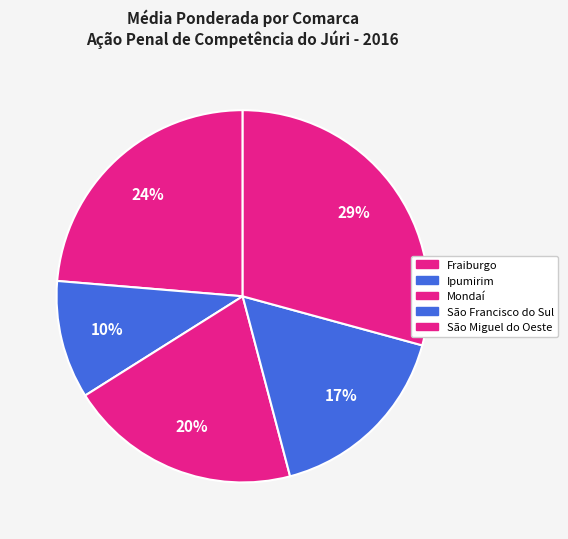

Which category has the smallest portion of the pie?

Ipumirim